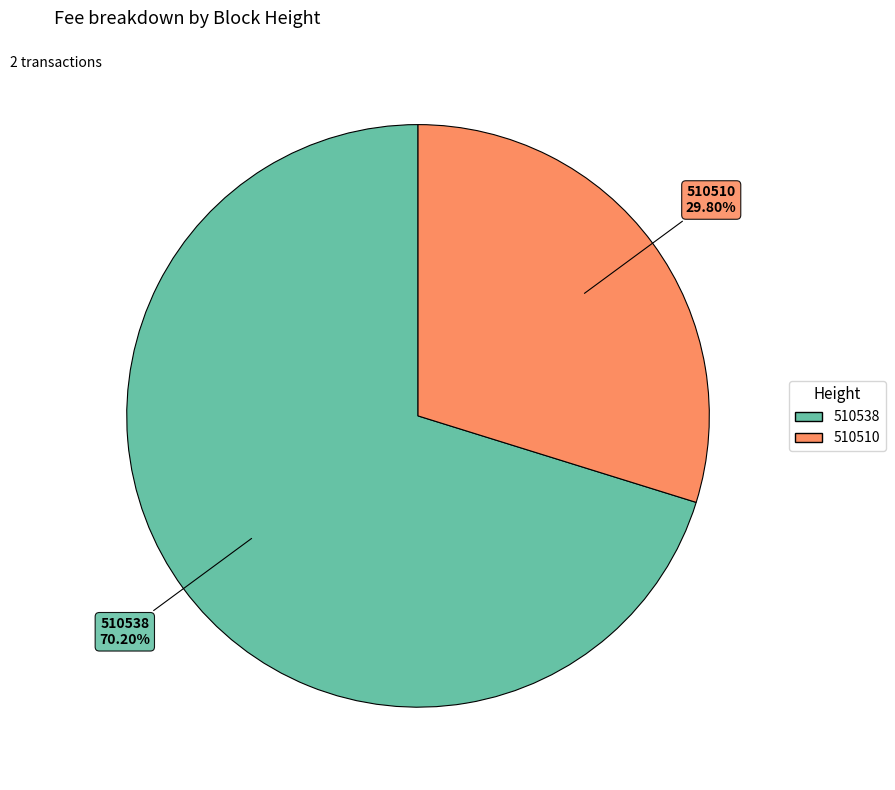

What is the largest slice in the pie chart?

510538